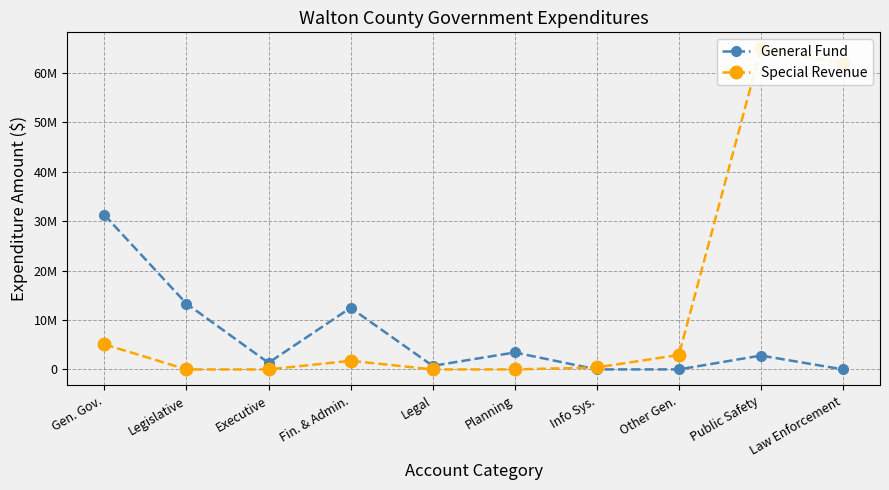

True or false: Special Revenue has a value of -34511802 at Executive.

False